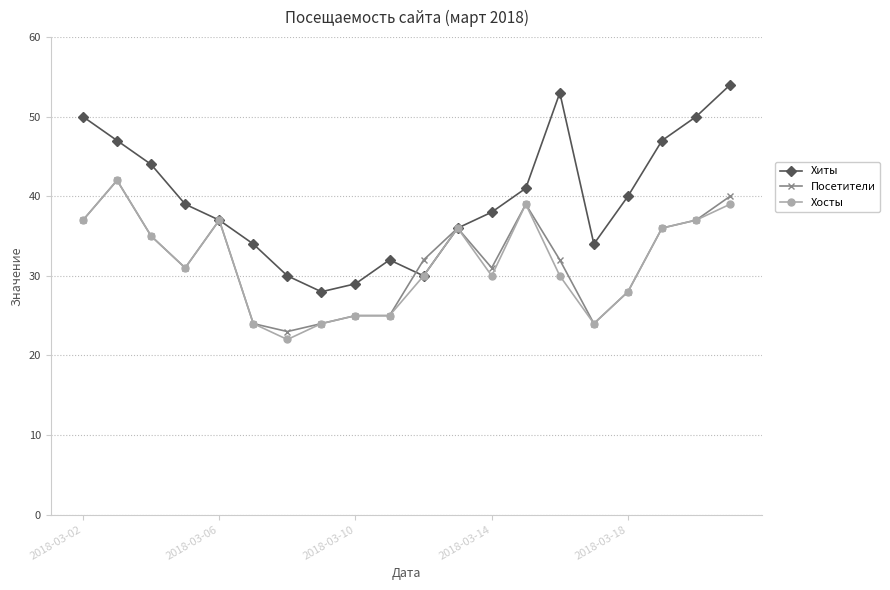

Which series has the widest spread of values?

Хиты